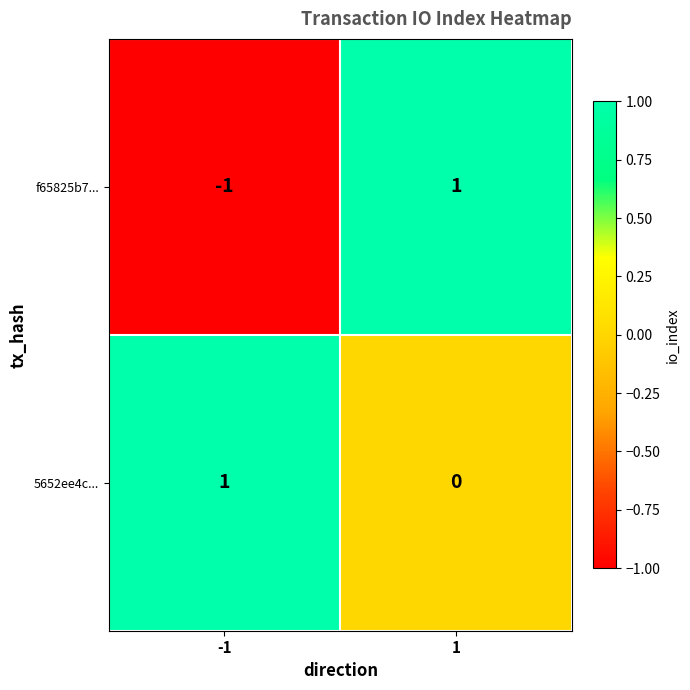

How many data points does each series have?

2